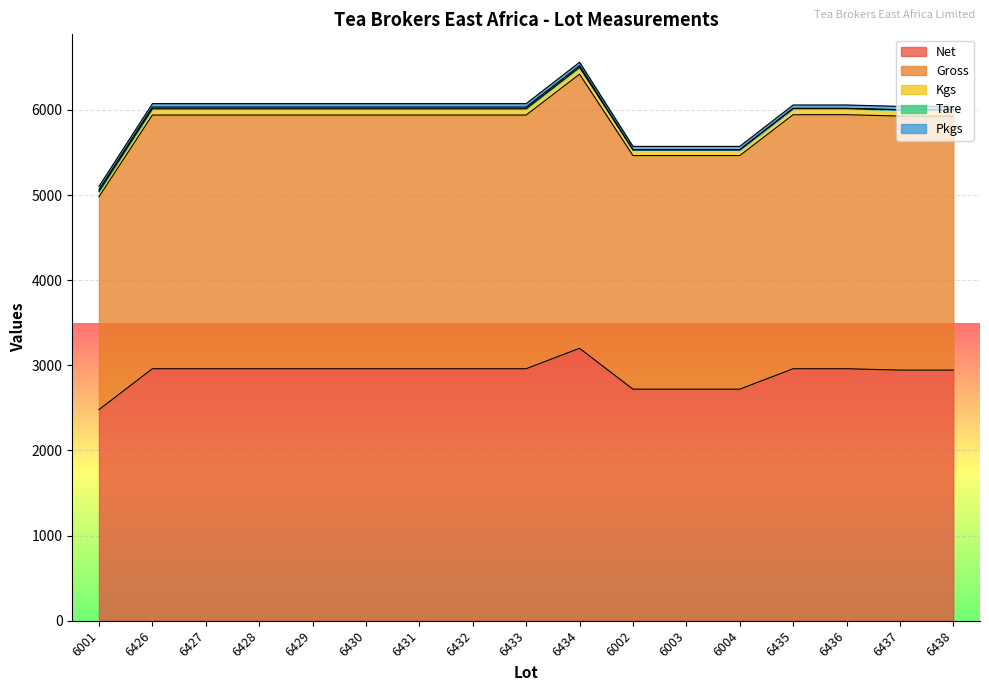

What is the label of the 4th point from the right?

6435